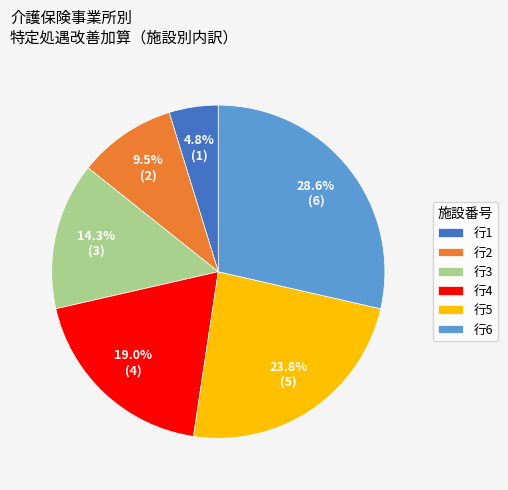

Does 行5 account for over 50% of the chart?

No